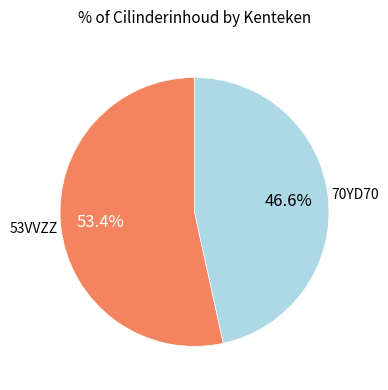

Which slice is the largest?

53VVZZ